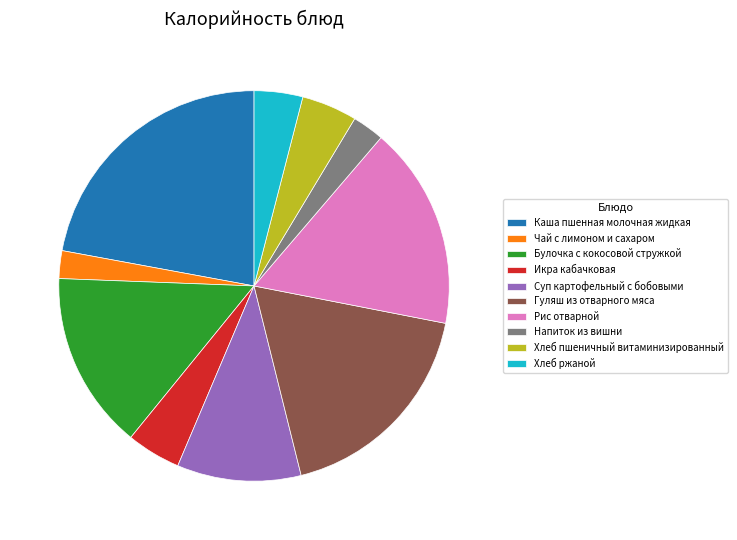

Is there a majority slice in this chart?

No